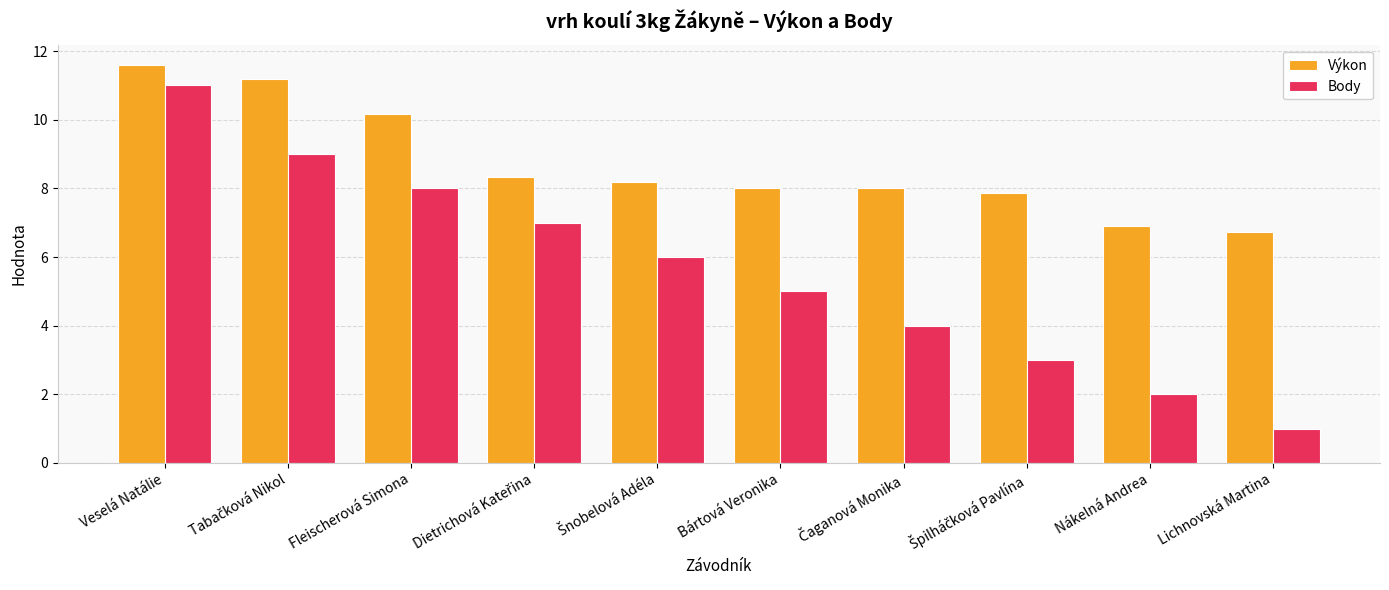

How many data points in Body are less than 6?

5